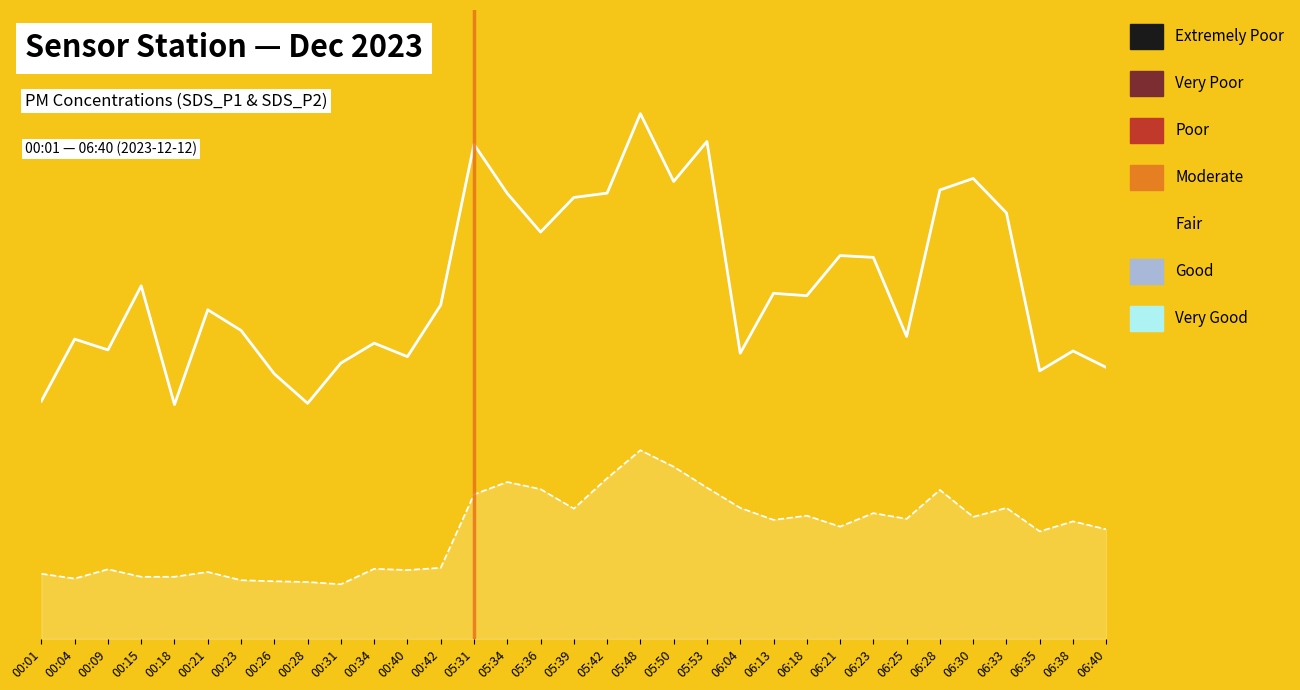

Is this an area chart (filled region under the line)?

No